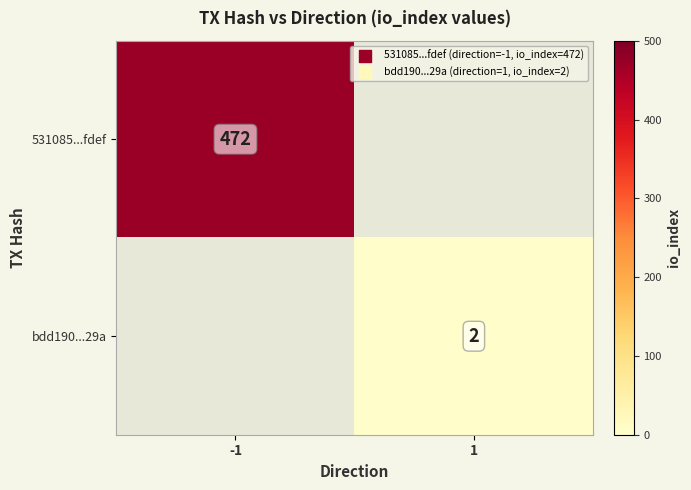

The value of 531085...fdef at -1 is 743. True or false?

False